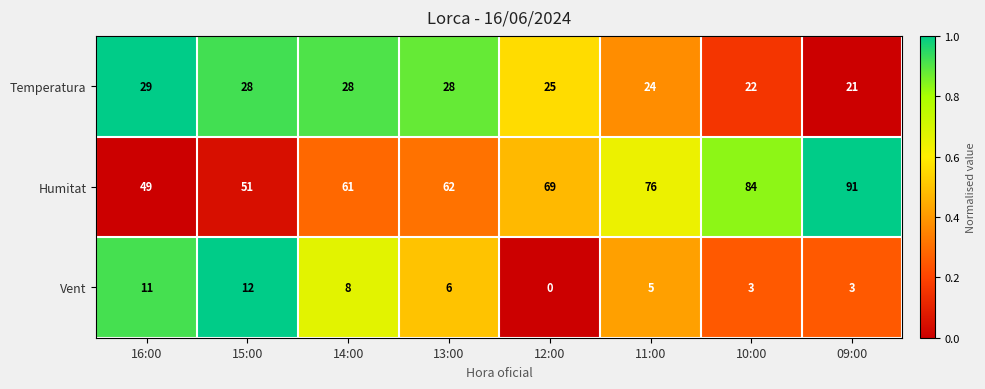

What value does the Vent series have at 09:00?

3